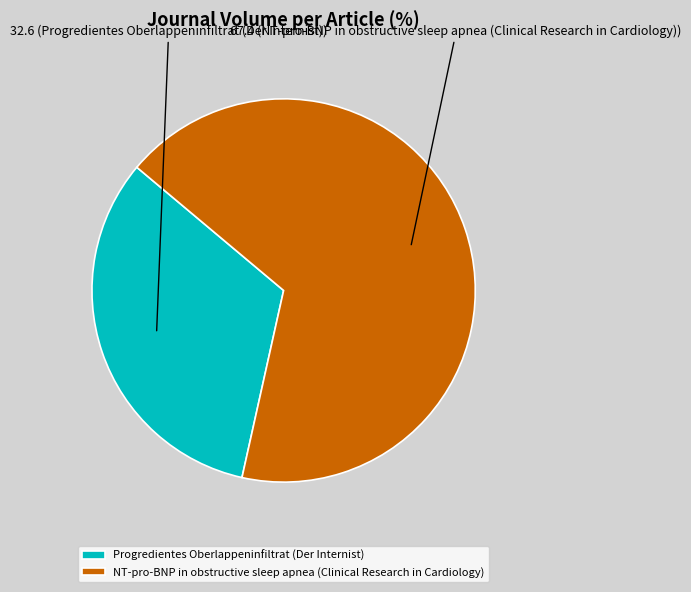

How many slices are in this pie chart?

2